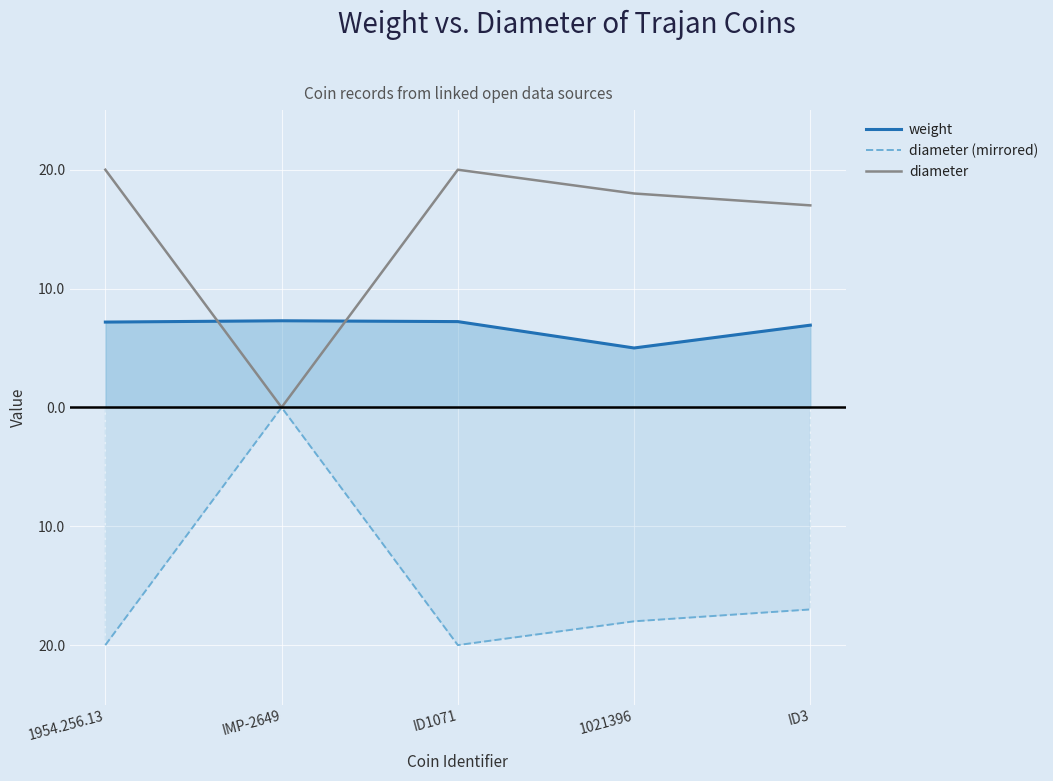

True or false: diameter (mirrored) and diameter intersect in this chart.

False